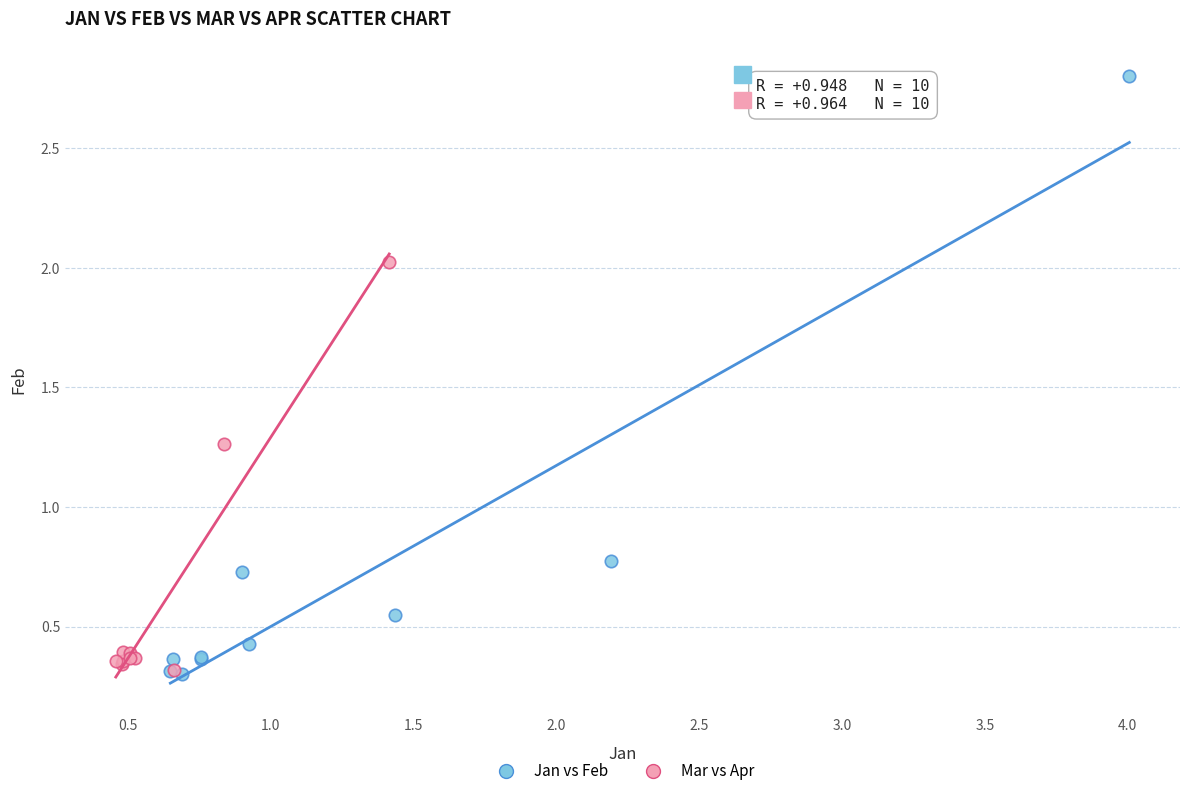

Which series reaches the maximum Y coordinate?

Jan vs Feb